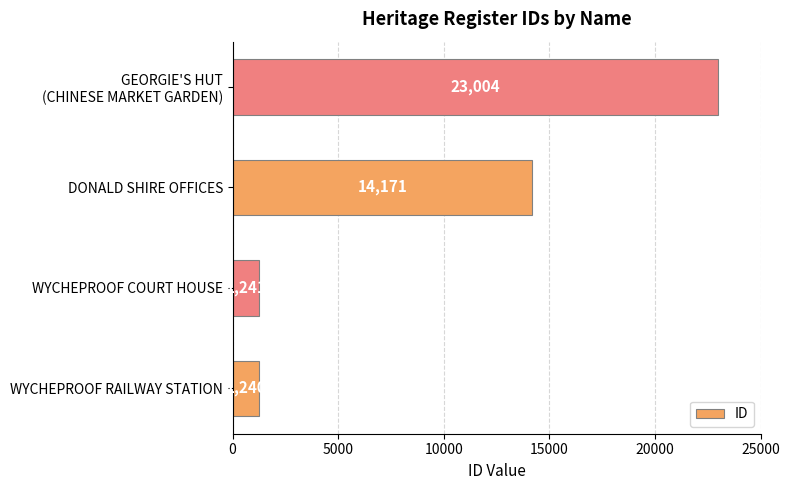

Does the chart contain any negative values?

No